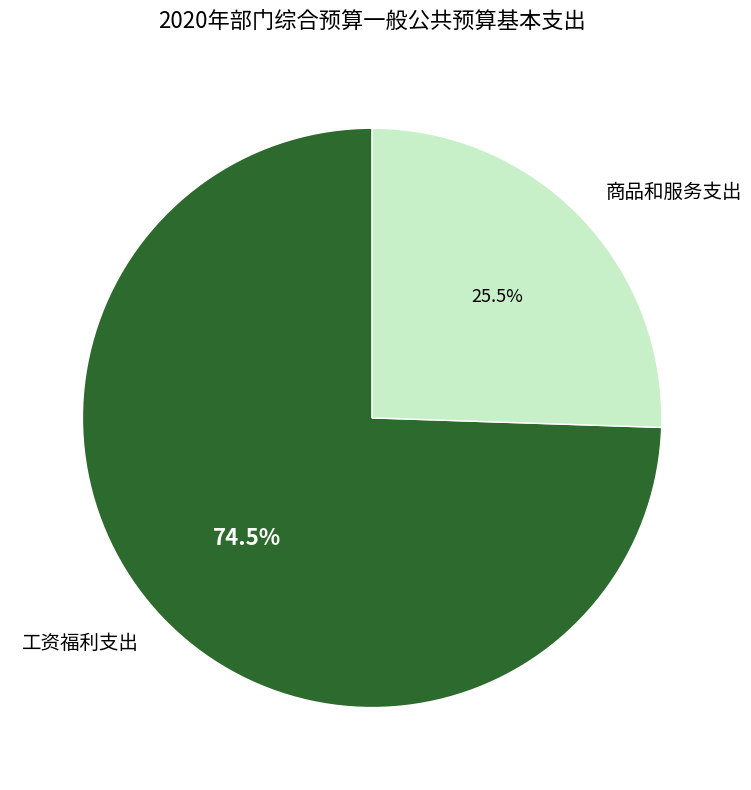

Is there any slice that represents more than half of the pie?

Yes